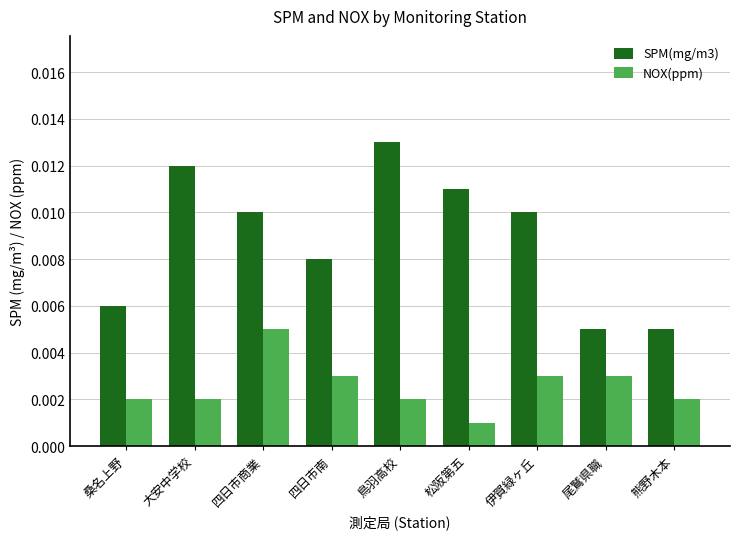

How many SPM(mg/m3) values are between 0 and 1?

9